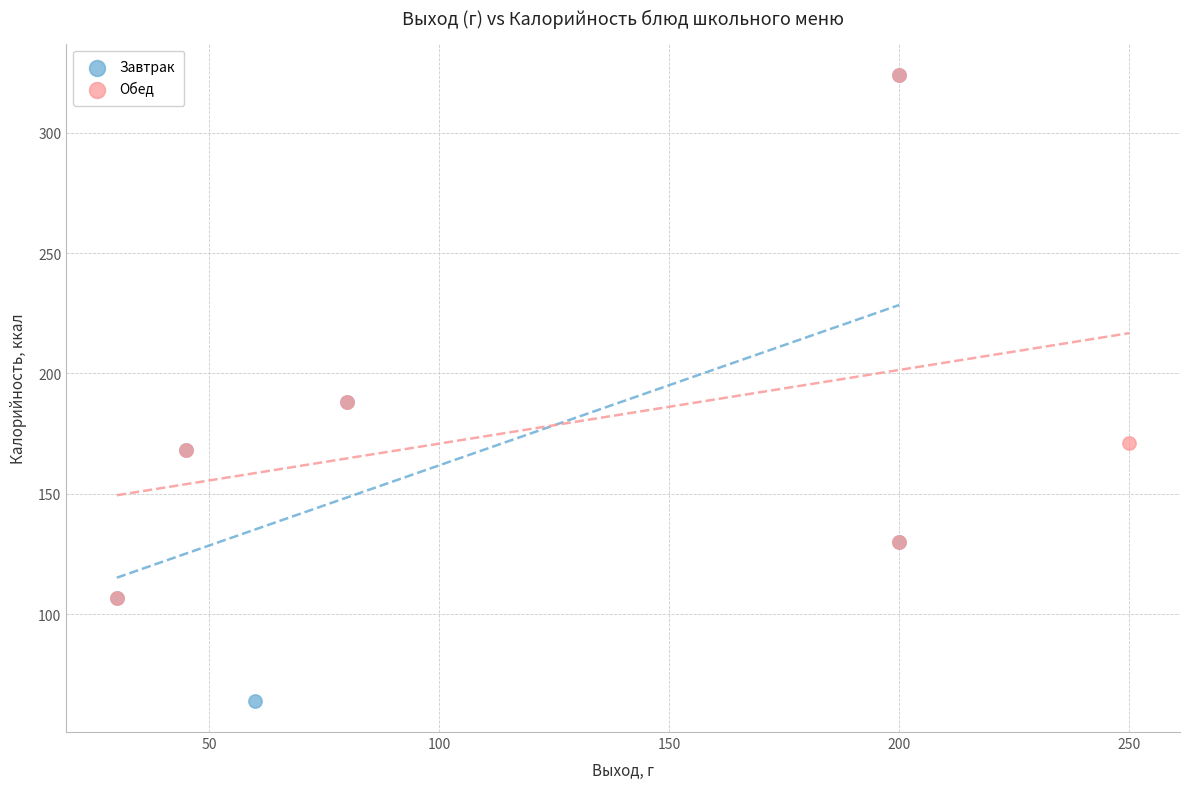

What are all the series names shown in the legend?

Завтрак, Обед